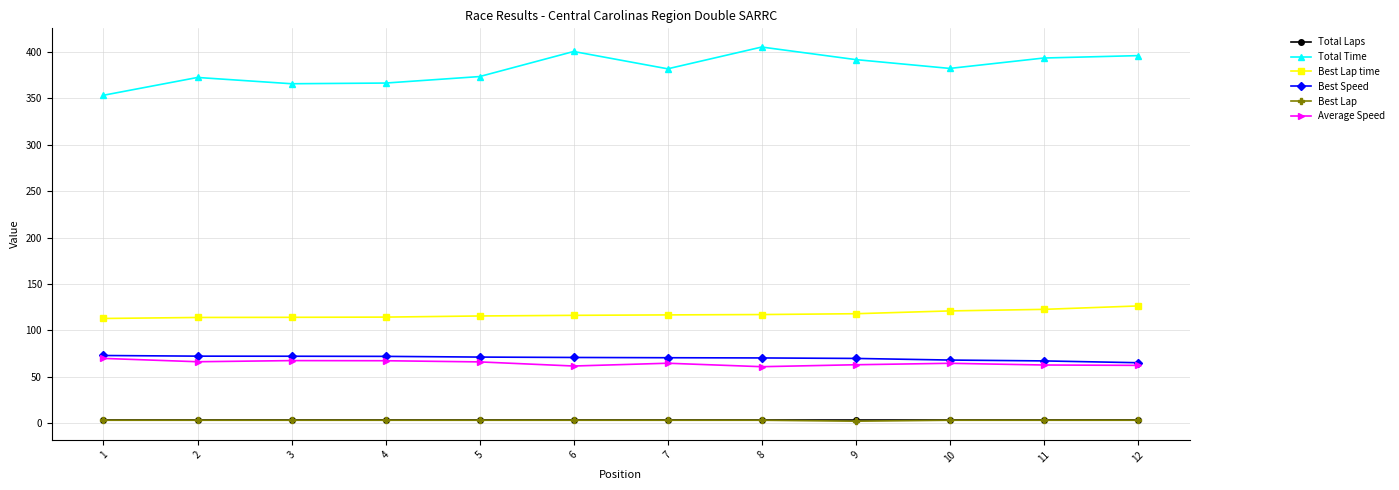

What is the difference between the Total Time values at 6 and 11?

7.0